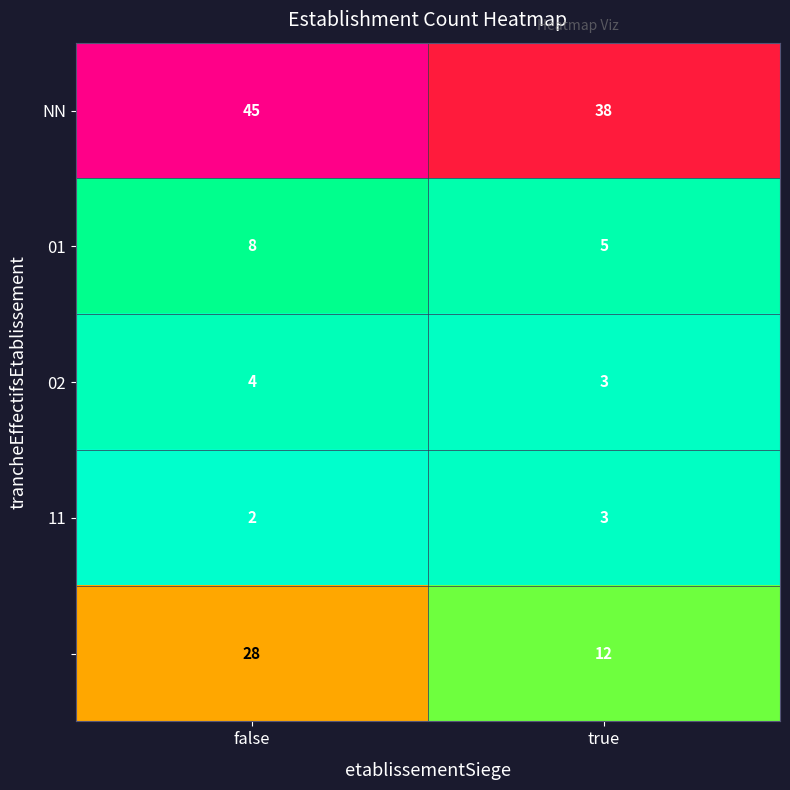

At how many categories does at least one series exceed 14?

2